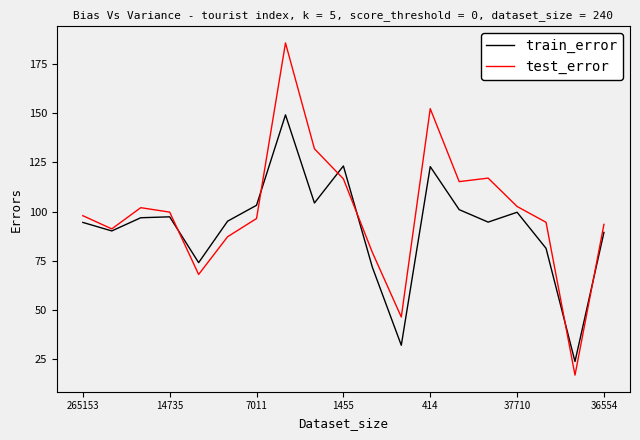

List the series in order of their peak value, highest first.

test_error, train_error